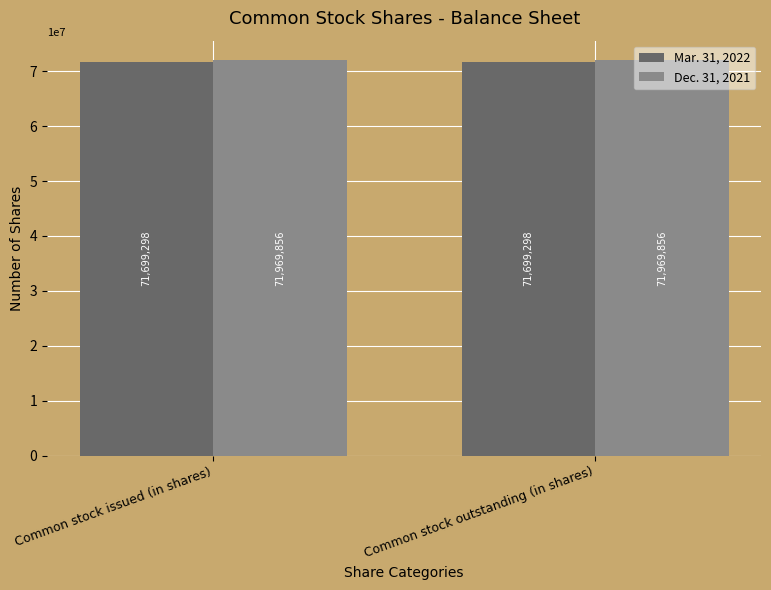

True or false: Dec. 31, 2021 has a value of 32119823 at Common stock issued (in shares).

False